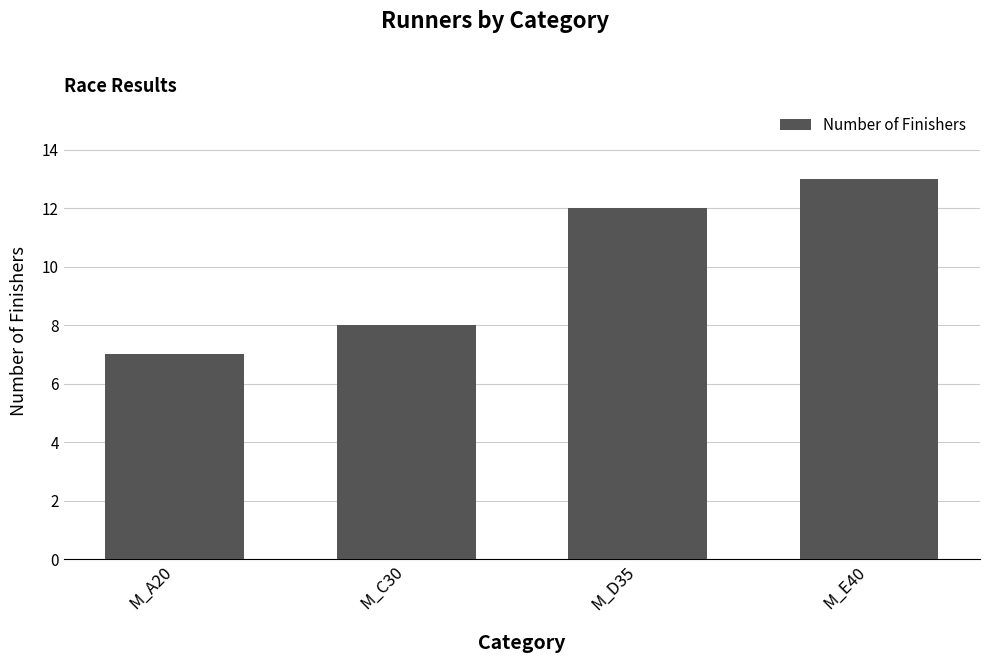

True or false: the data shows 3 at M_A20.

False